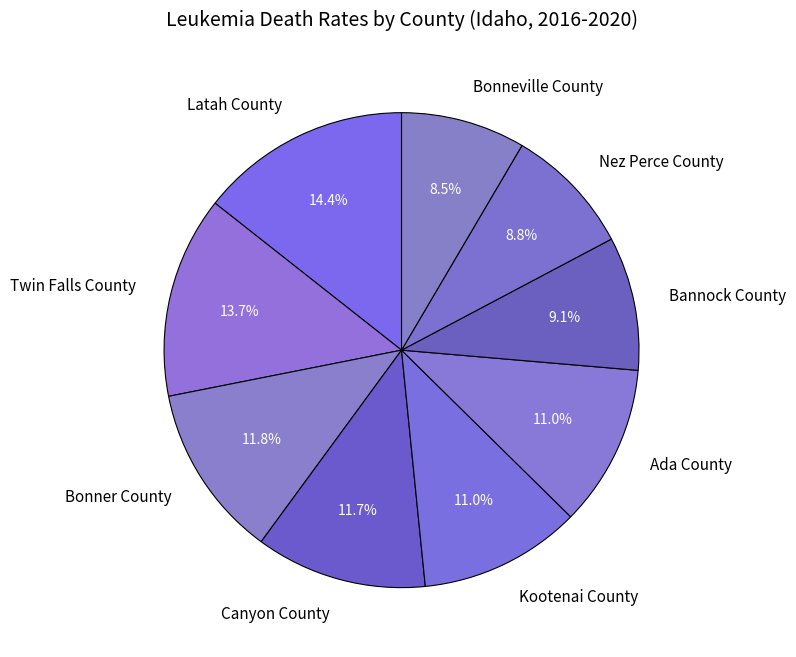

Approximately how many times larger is the value at Bannock County compared to Canyon County?

0.8